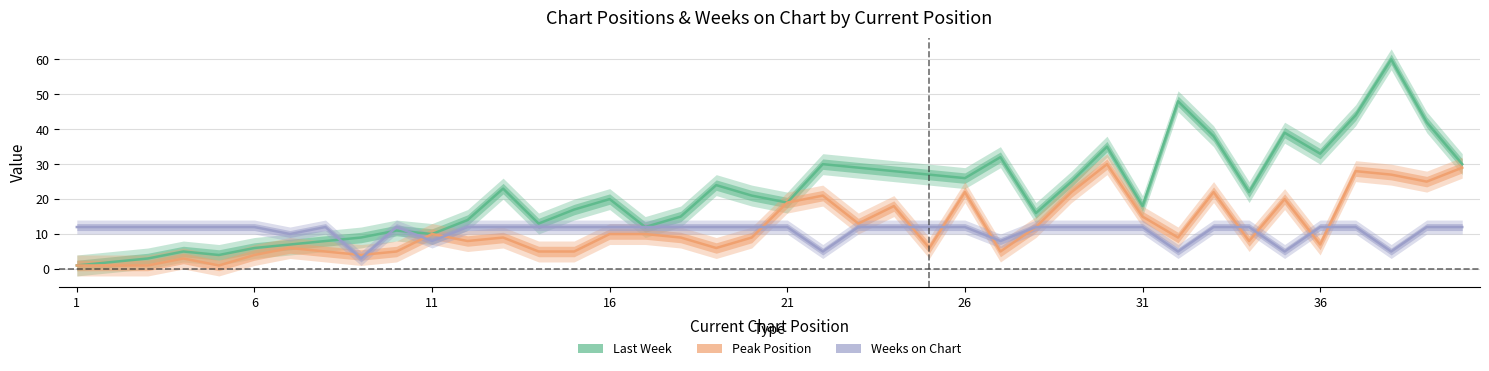

At how many categories does at least one series exceed 54?

1